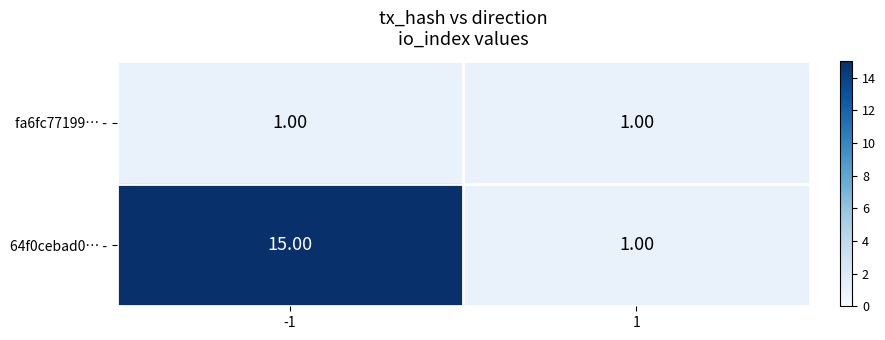

List the series in order of their peak value, lowest first.

fa6fc77199… -, 64f0cebad0… -